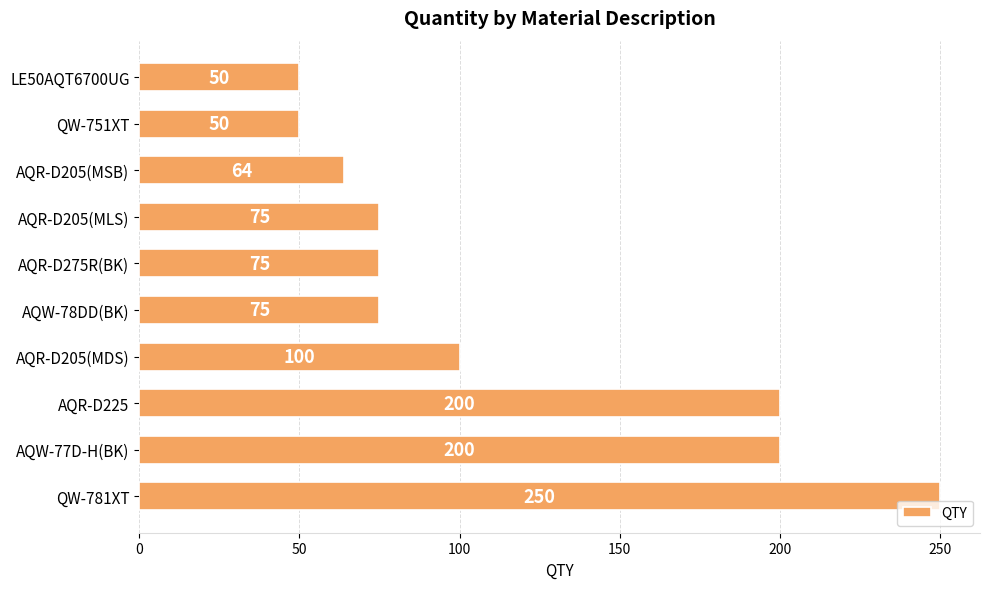

What is the change in value from QW-781XT to AQR-D225?

-50